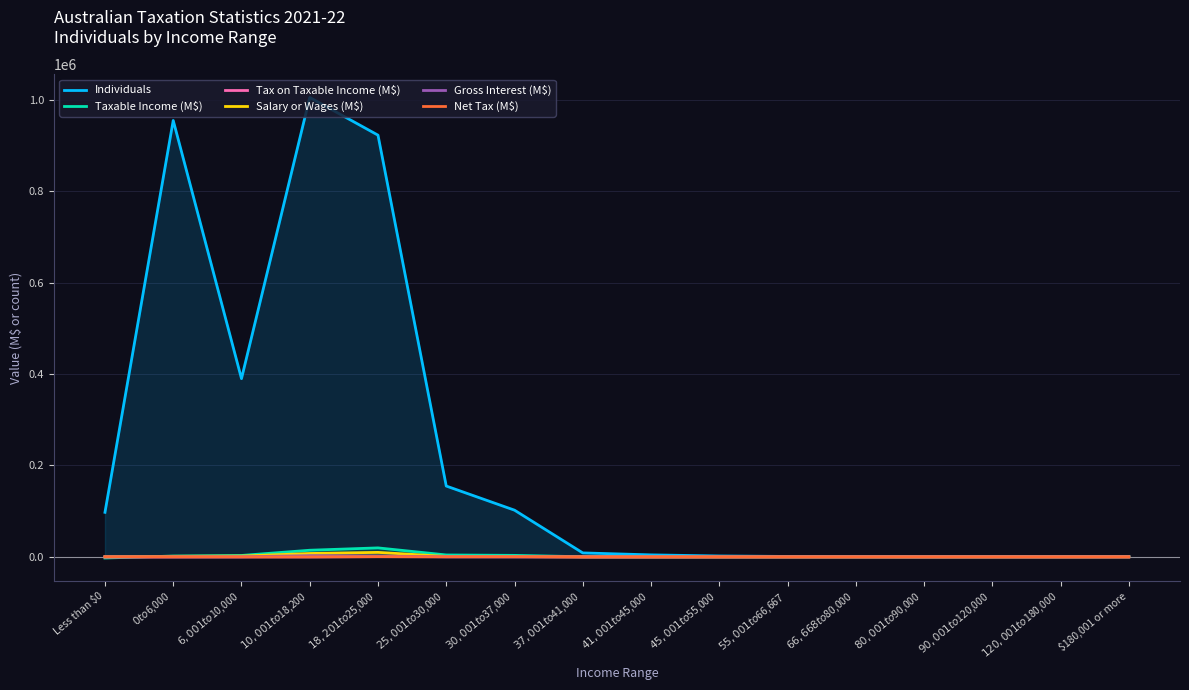

In Taxable Income (M$), how many points are lower than both neighbors (excluding endpoints)?

1